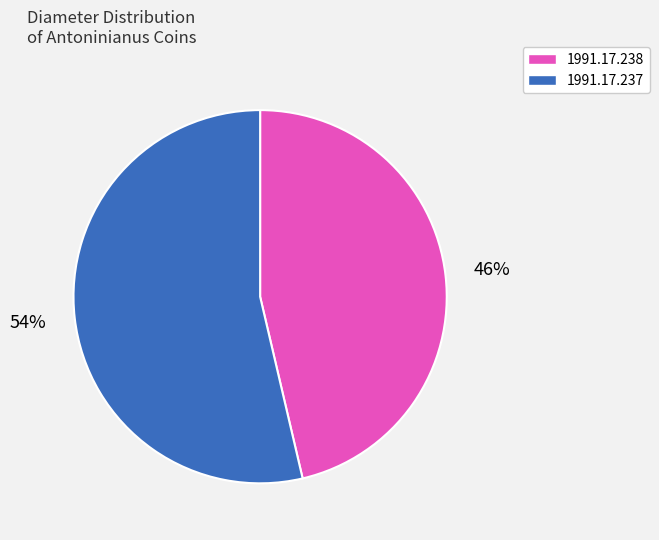

Which slice is the largest?

1991.17.237